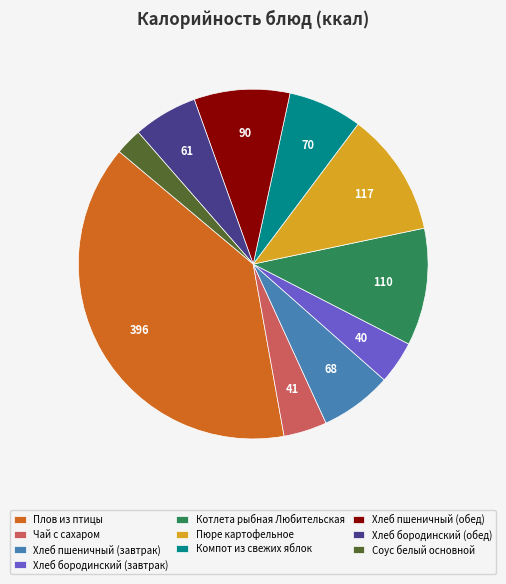

Which slice is the largest?

Плов из птицы